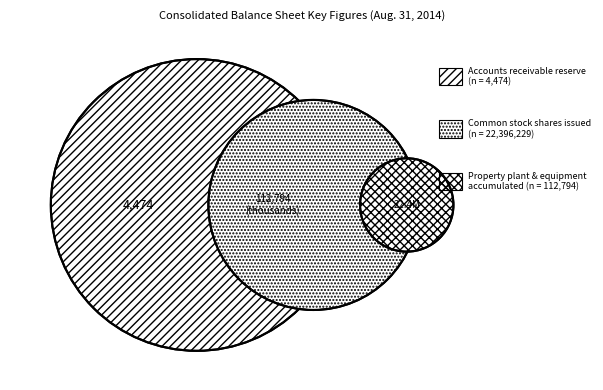

How many slices are in this pie chart?

3